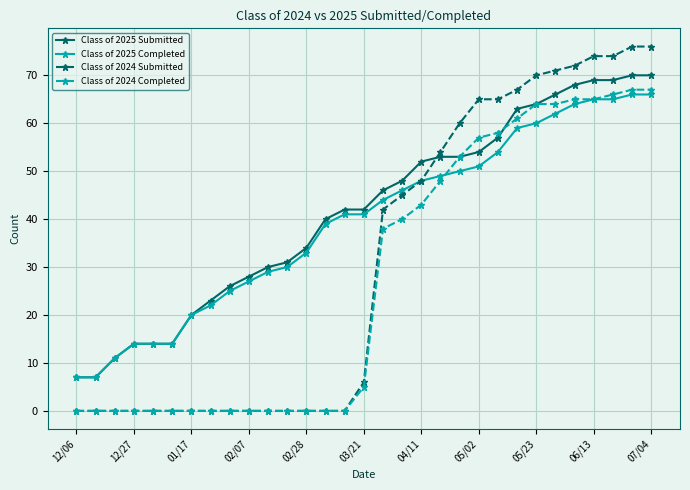

What is the value of the Class of 2025 Submitted point at the 1st from the left?

7